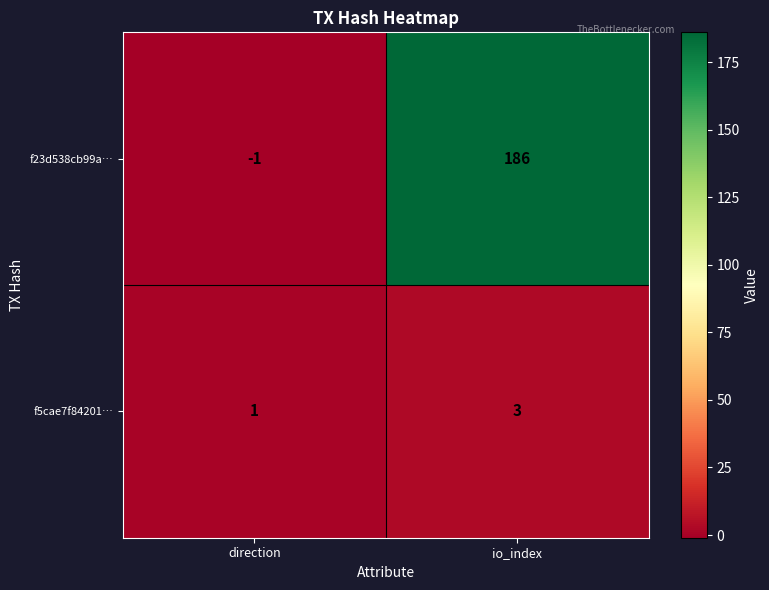

Which series has the largest range (max minus min)?

f23d538cb99a…